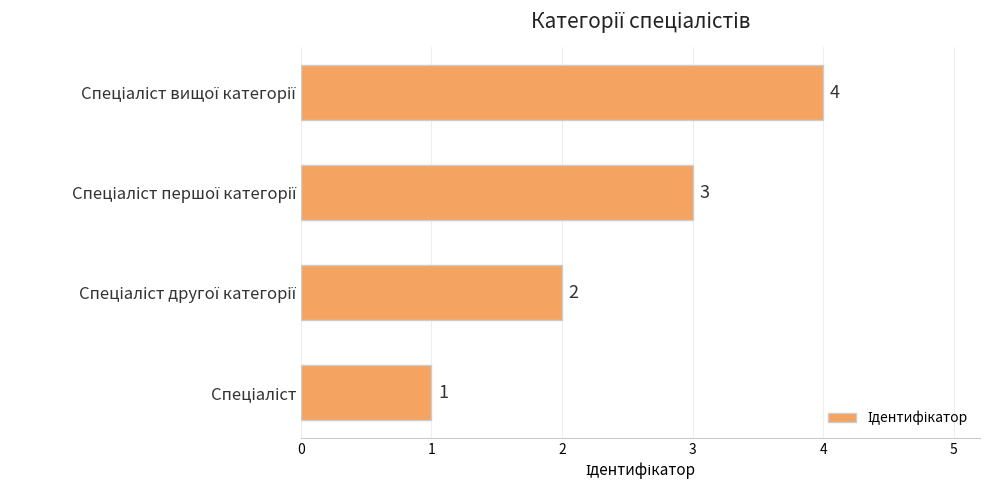

What is the difference between the maximum and minimum values?

3